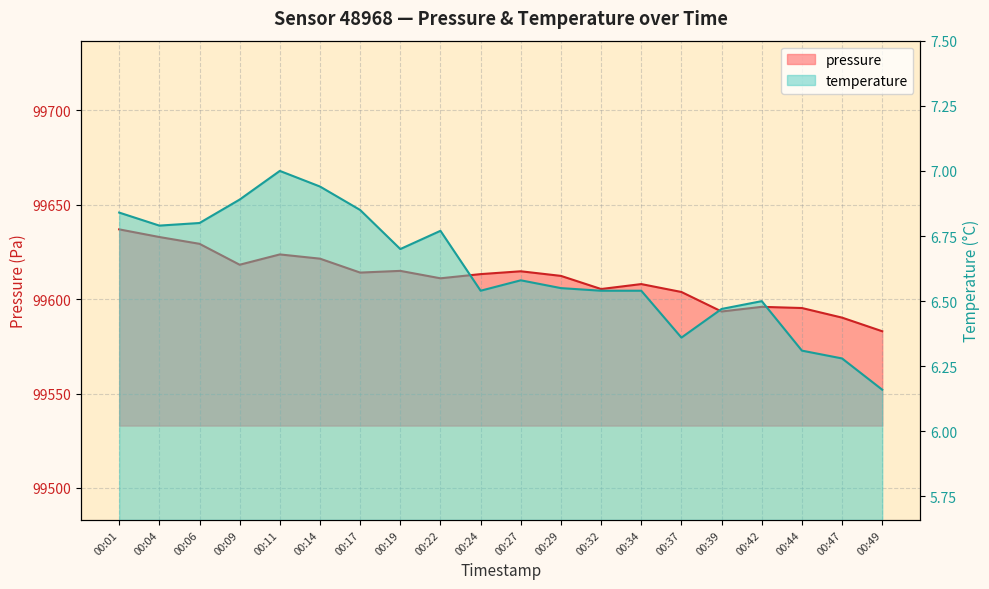

What is the difference between the pressure values at 00:47 and 00:11?

33.5